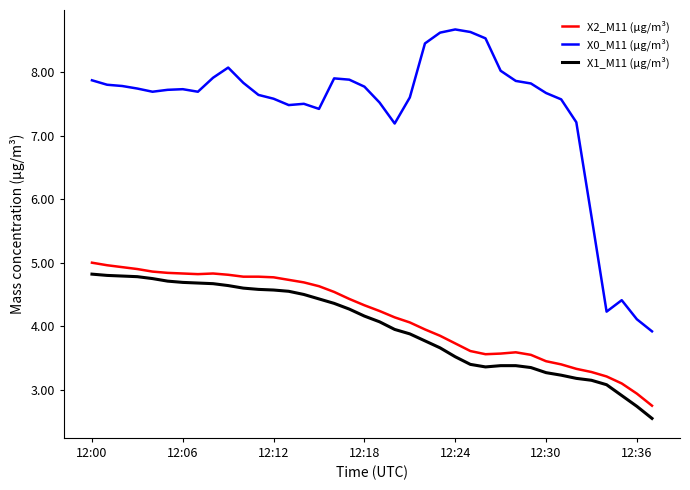

What is the greatest value displayed?

8.7